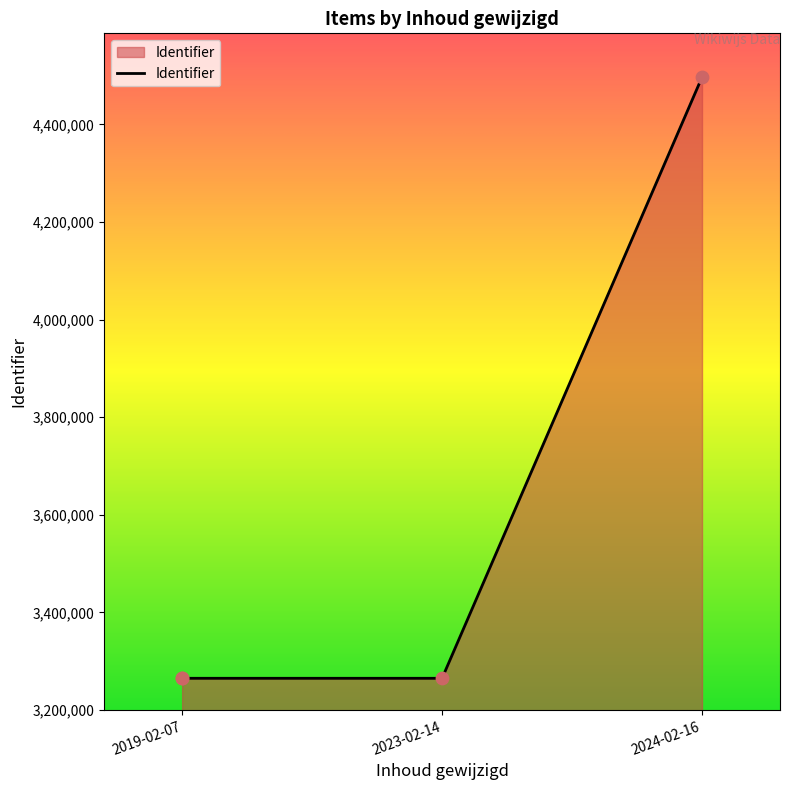

Which has a higher value, 2024-02-16 or 2019-02-07?

2024-02-16